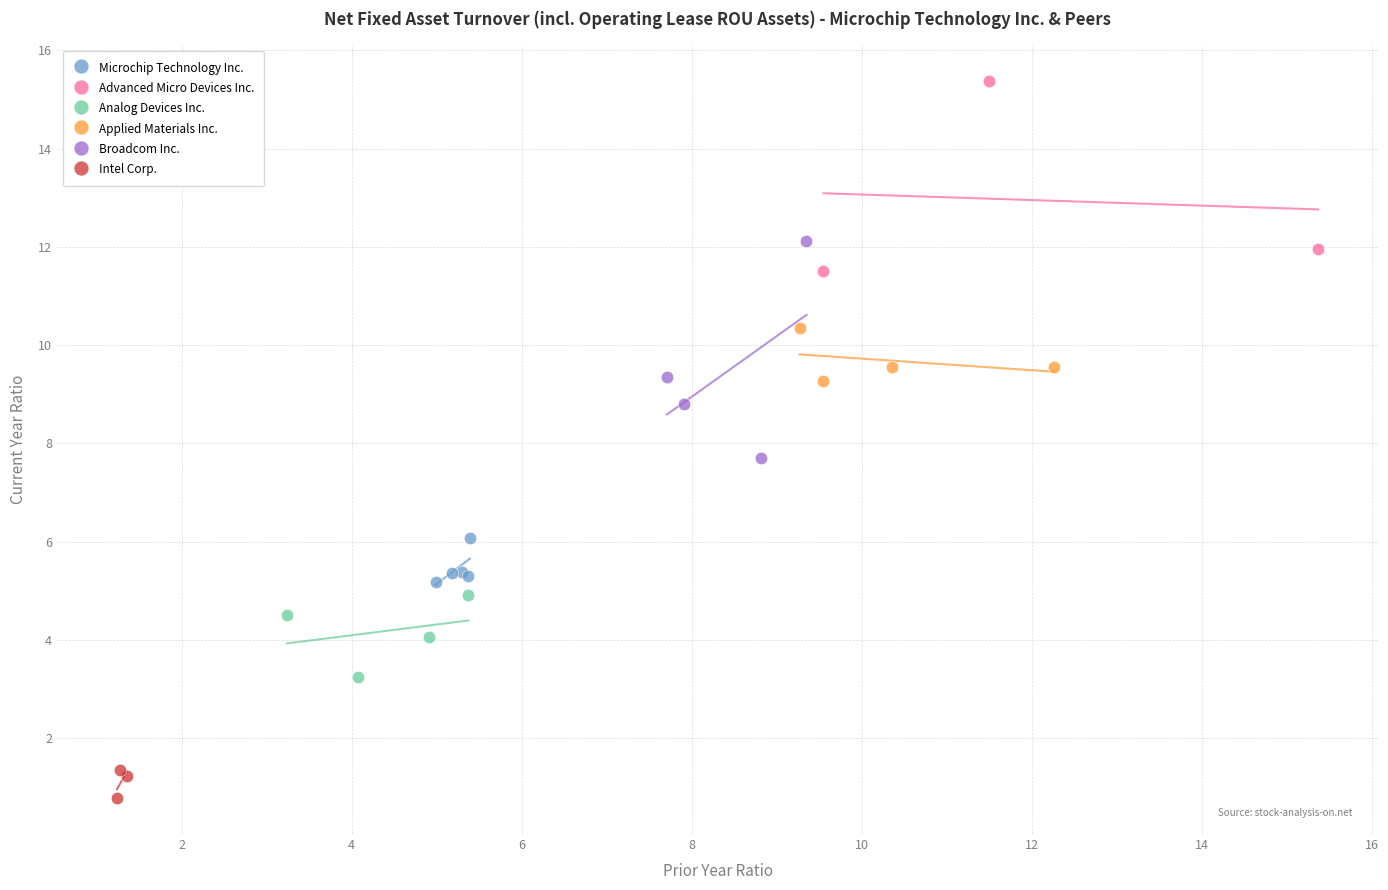

Which series reaches the minimum Y coordinate?

Intel Corp.